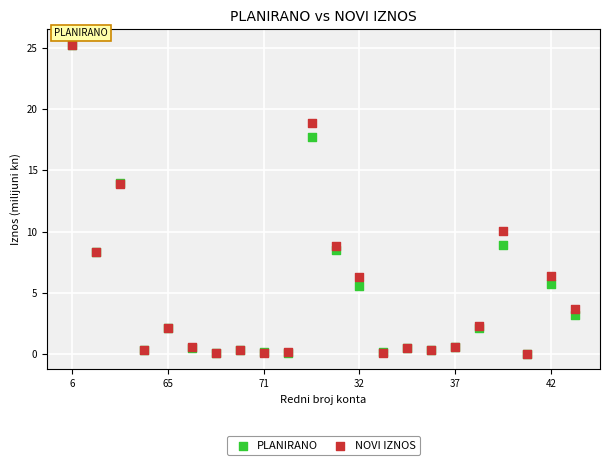

What are all the series names shown in the legend?

PLANIRANO, NOVI IZNOS